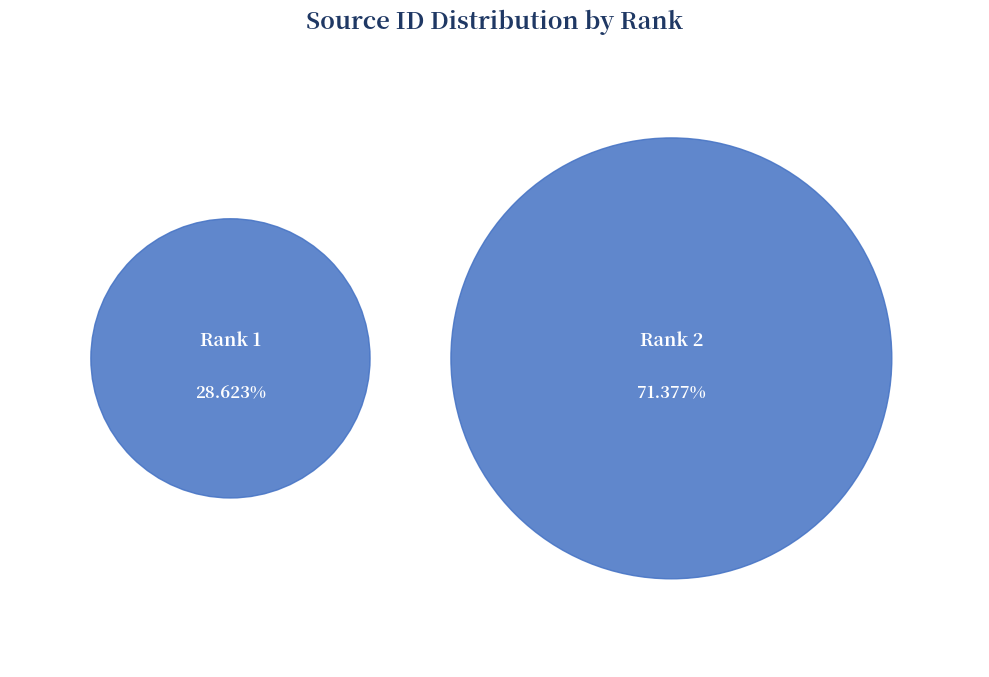

Is Rank 2 the majority of the pie?

Yes